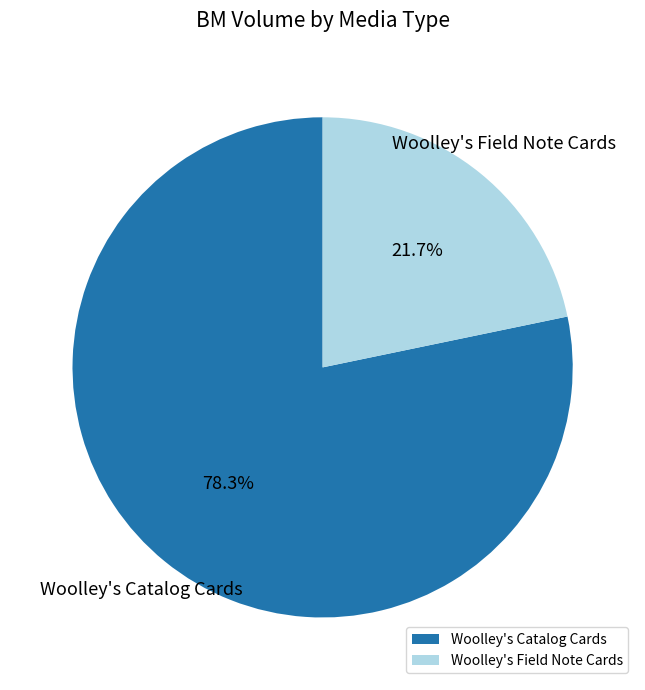

How many segments does this pie chart have?

2